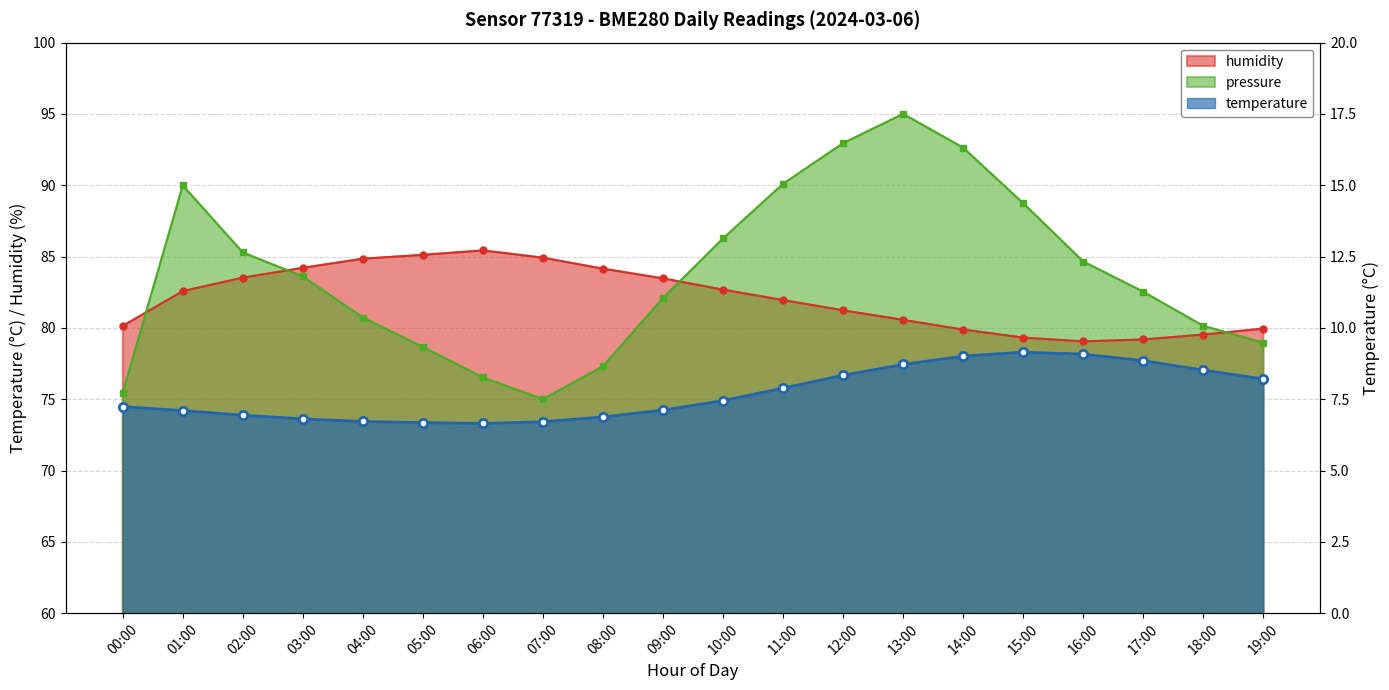

Which label corresponds to the smallest value in the chart?

06:00